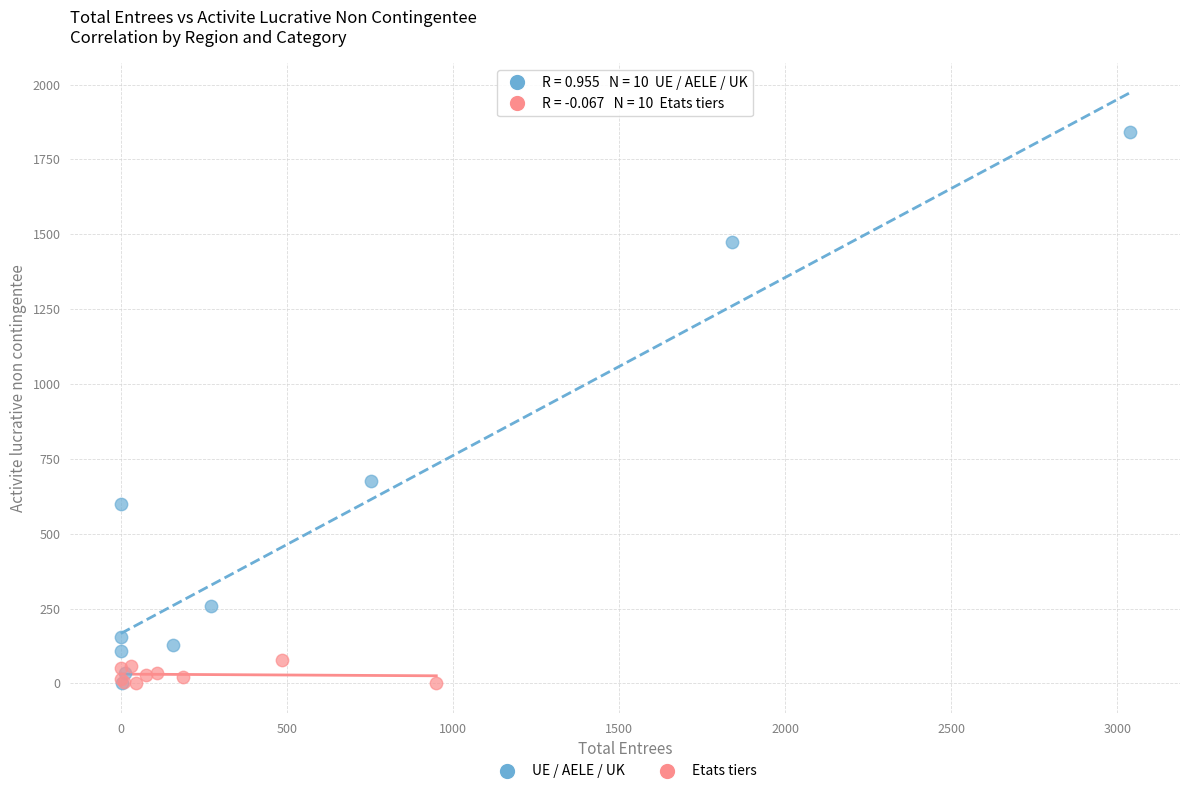

Which series contains the highest Y value?

UE / AELE / UK